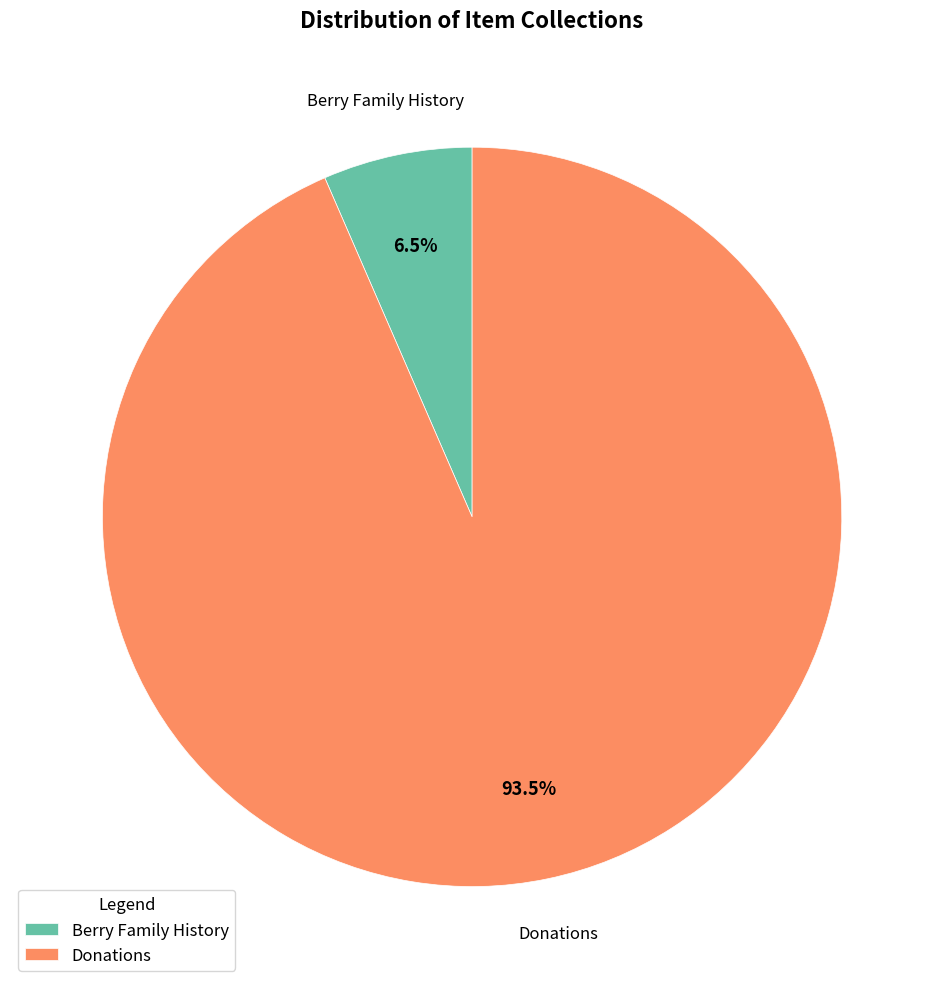

How much of the chart is everything except Berry Family History?

93.5%